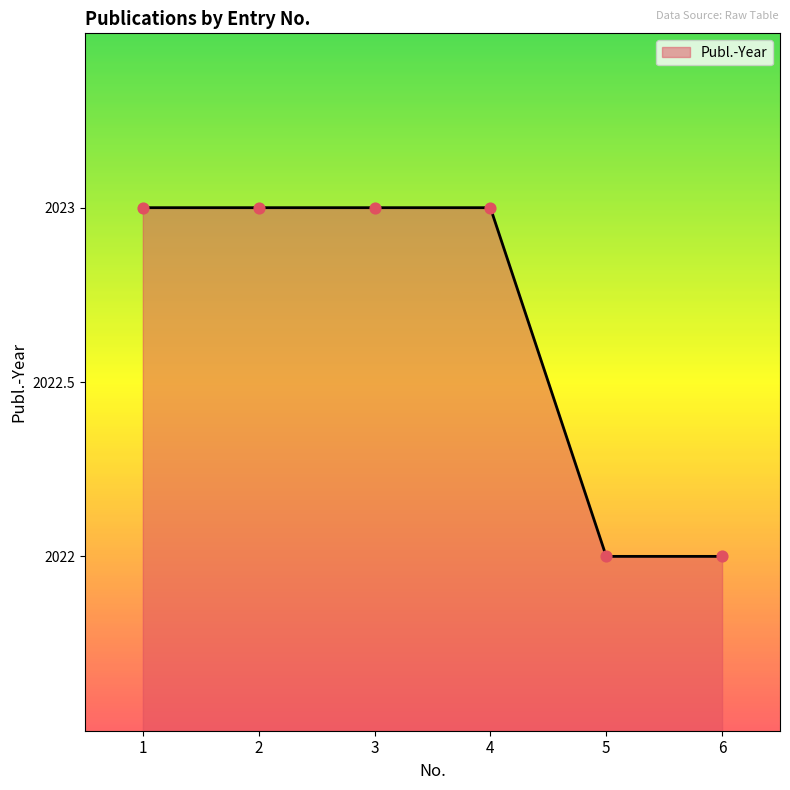

Which has a higher value, 4 or 6?

4